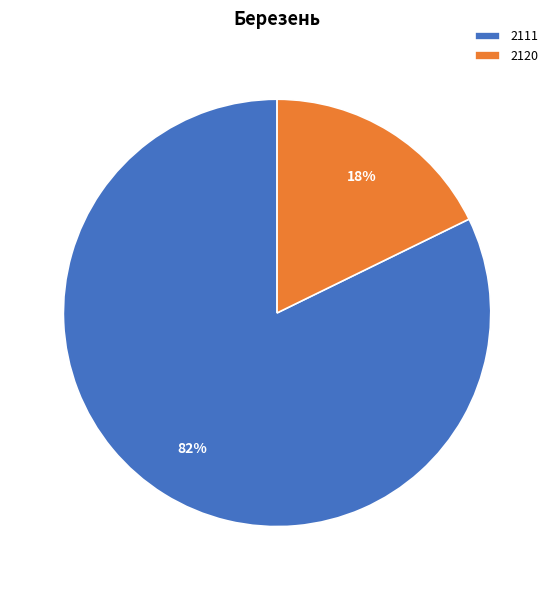

Between 2120 and 2111, which is larger?

2111